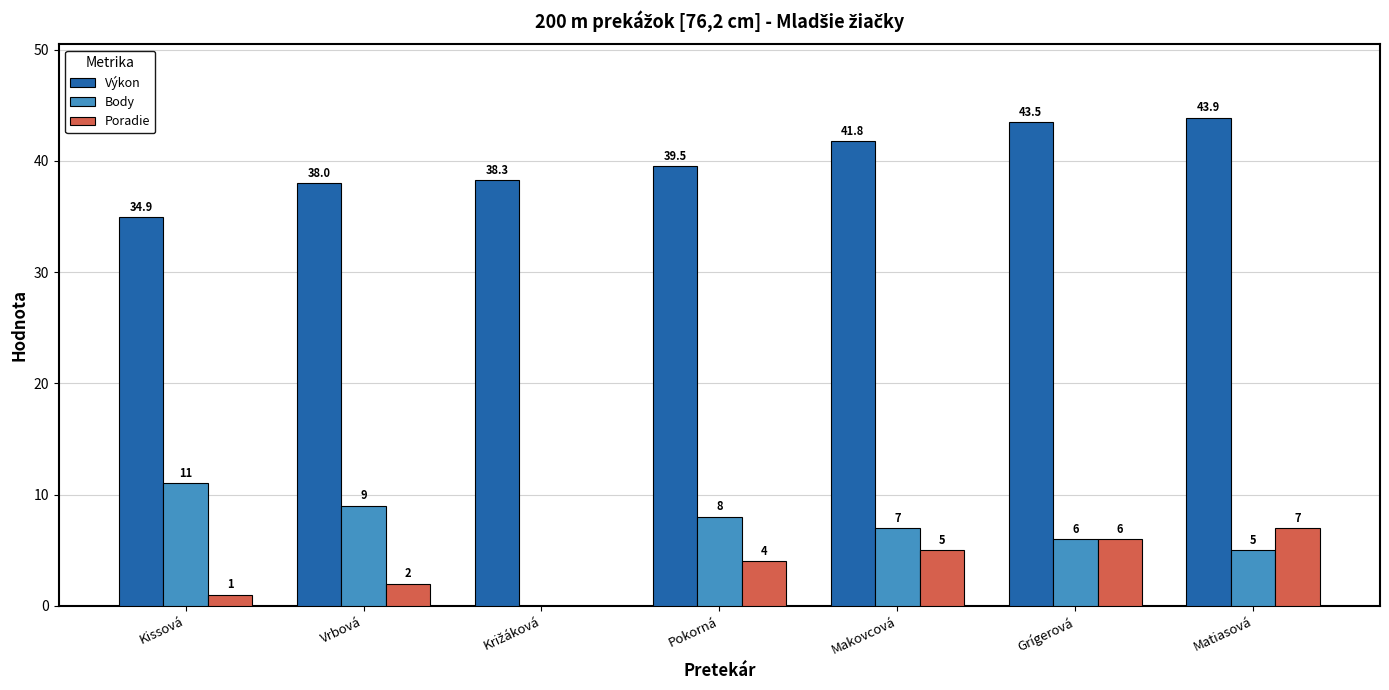

Which series has the largest total across all categories?

Výkon